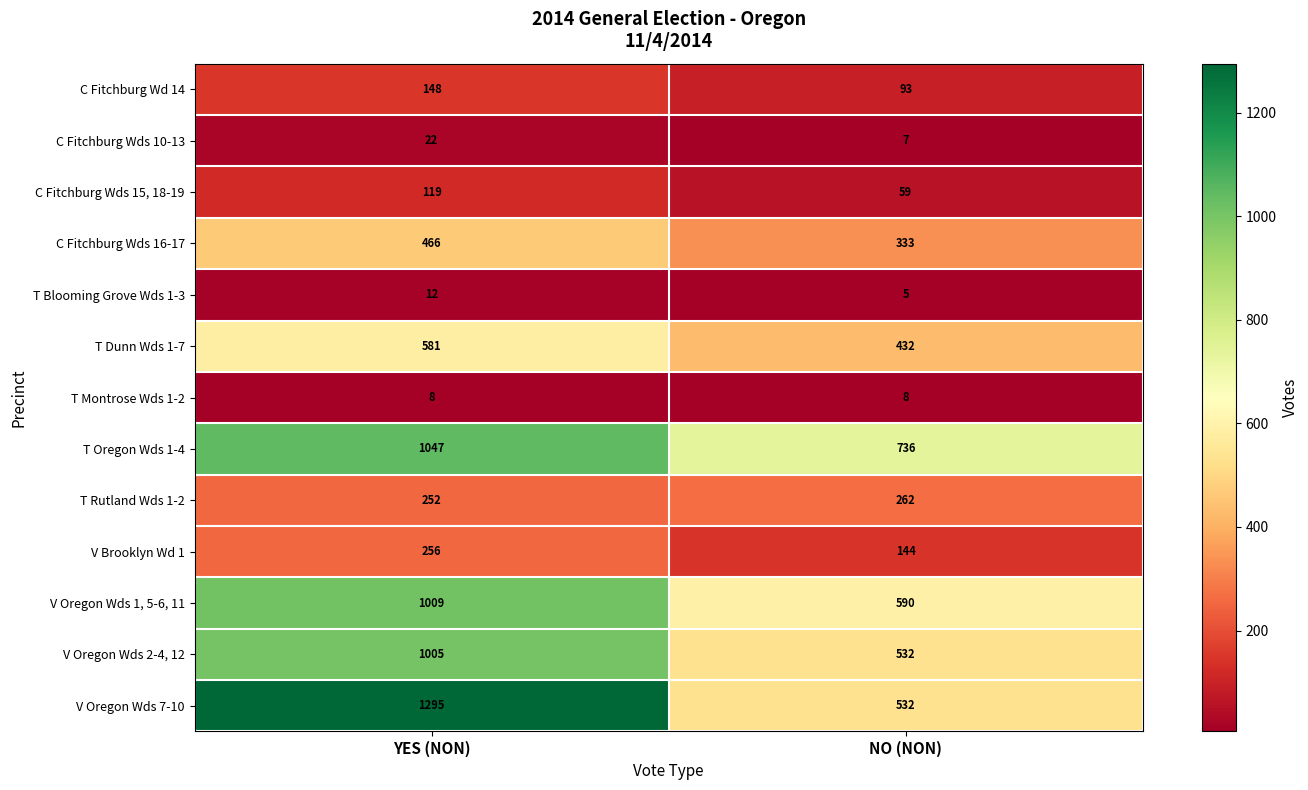

What is the smallest value displayed?

5